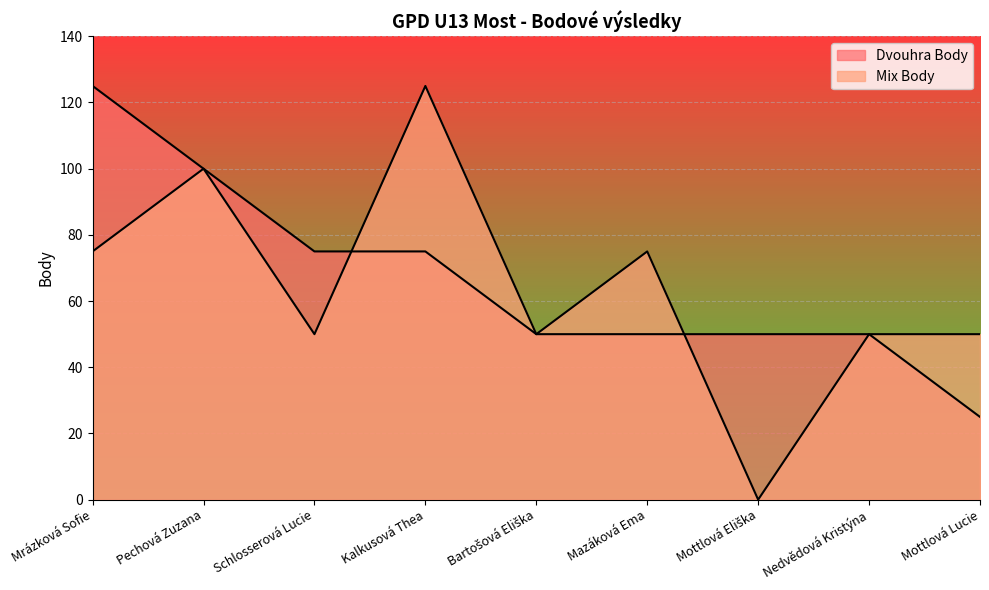

Reading left to right, list all the values displayed in this chart.

Dvouhra Body: 125	100	75	75	50	50	50	50	25
Mix Body: 75	100	50	125	50	75	0	50	50